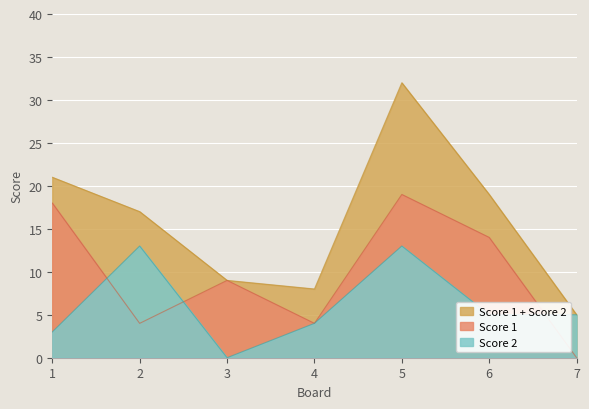

How many times do Score 2 and Score 1 cross each other?

3